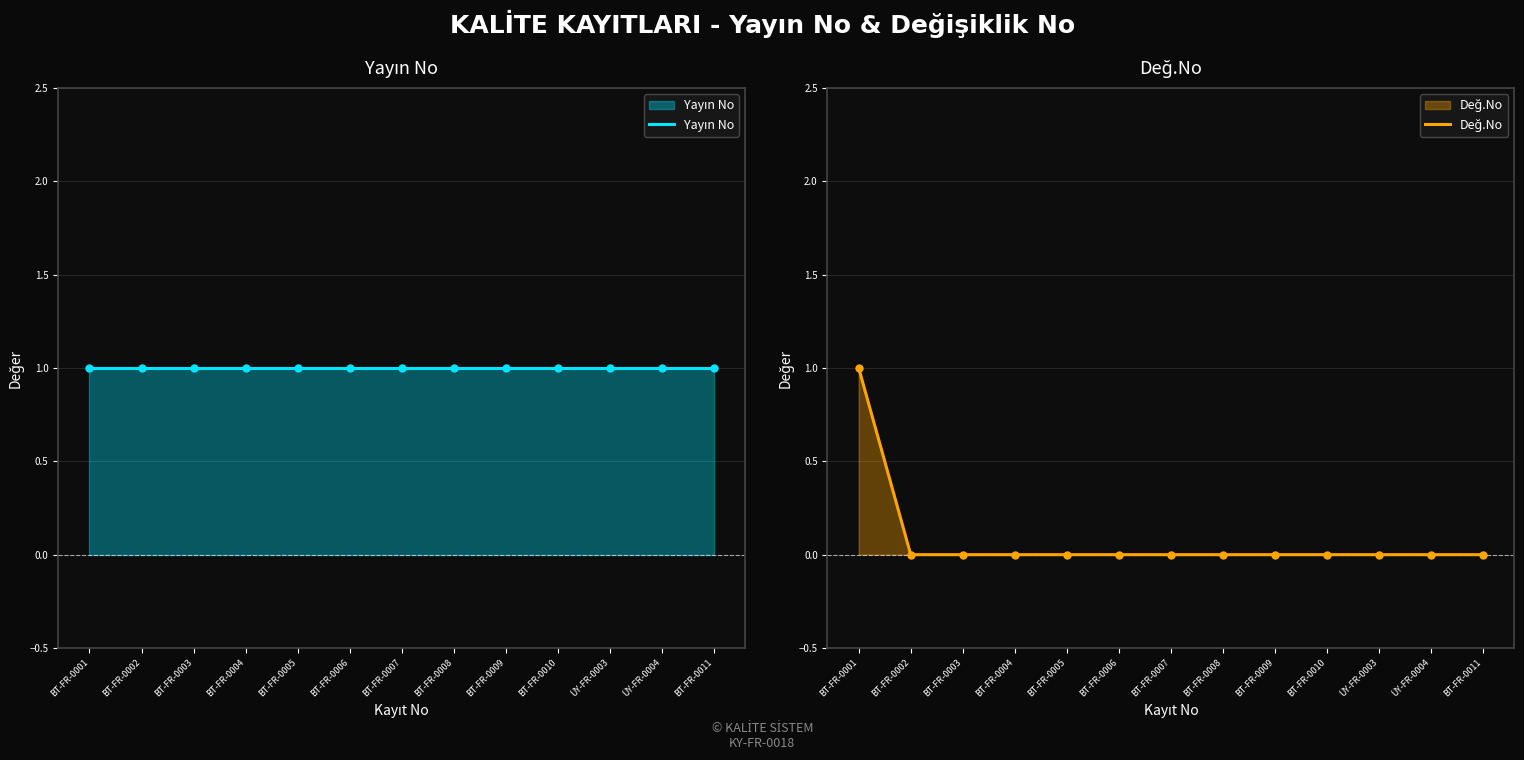

Reading left to right, extract all data points from this chart.

Yayın No: BT-FR-0001=1	BT-FR-0002=1	BT-FR-0003=1	BT-FR-0004=1	BT-FR-0005=1	BT-FR-0006=1	BT-FR-0007=1	BT-FR-0008=1	BT-FR-0009=1	BT-FR-0010=1	ÜY-FR-0003=1	ÜY-FR-0004=1	BT-FR-0011=1
Değ.No: BT-FR-0001=1	BT-FR-0002=0	BT-FR-0003=0	BT-FR-0004=0	BT-FR-0005=0	BT-FR-0006=0	BT-FR-0007=0	BT-FR-0008=0	BT-FR-0009=0	BT-FR-0010=0	ÜY-FR-0003=0	ÜY-FR-0004=0	BT-FR-0011=0